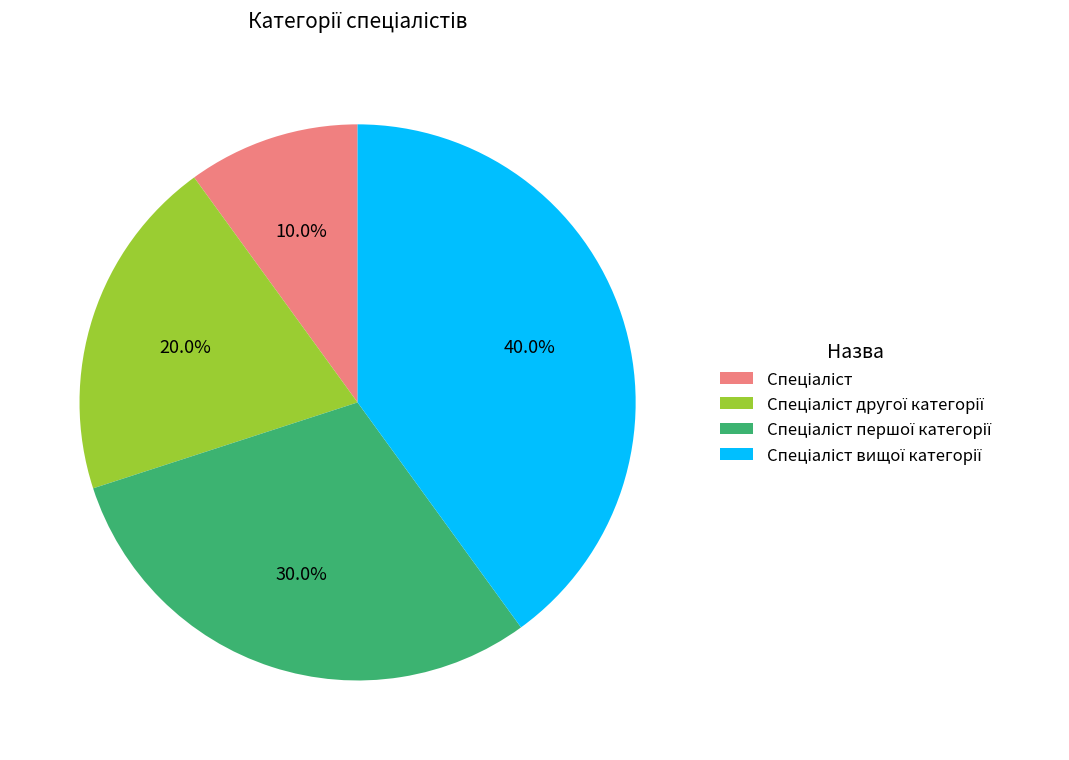

Is there any slice that represents more than half of the pie?

No